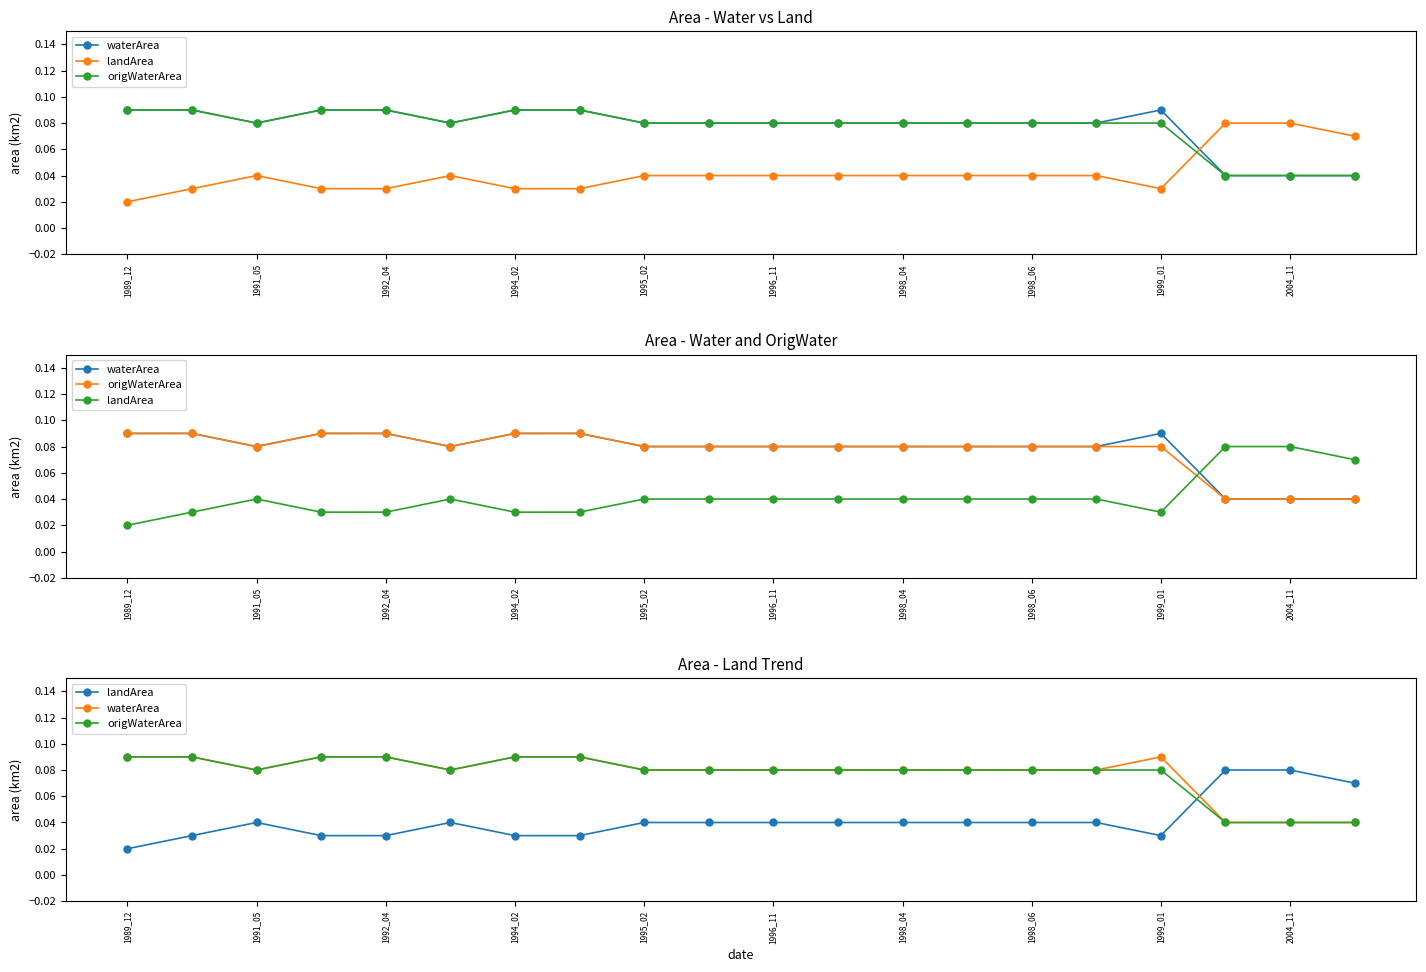

Is the value of landArea at 2004_11 greater than the value of origWaterArea at 1998_06?

No